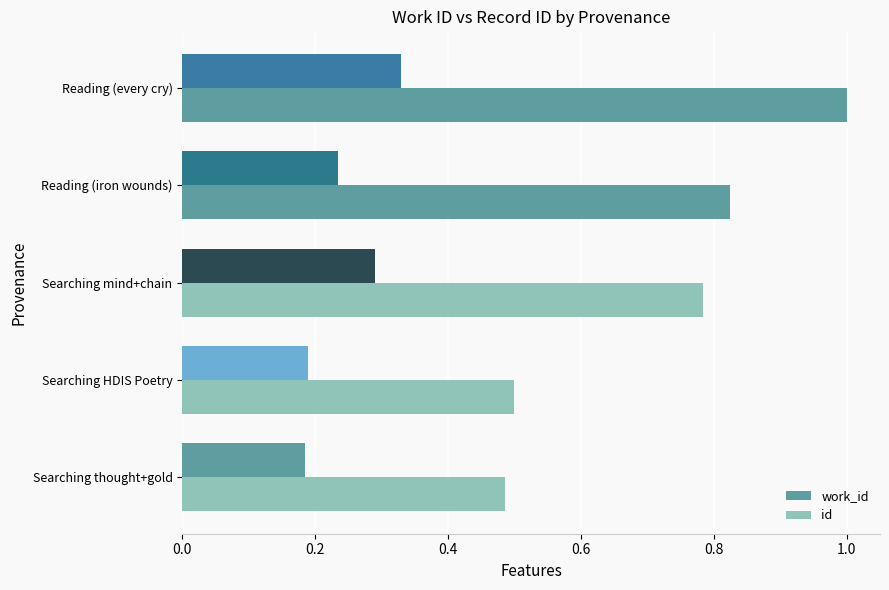

Count the number of data series in this chart.

2